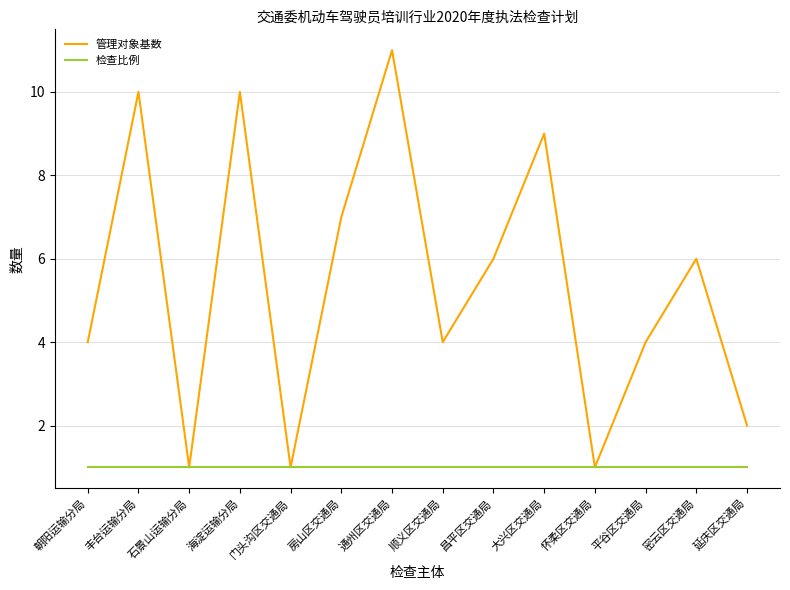

At which category is the sum across all series the highest?

通州区交通局